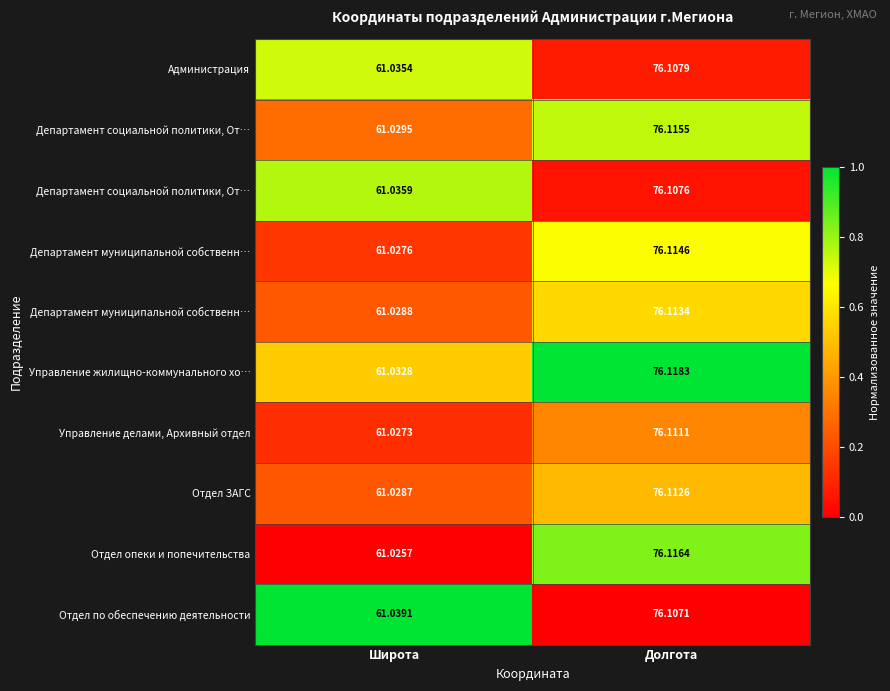

How many data points does each series have?

2